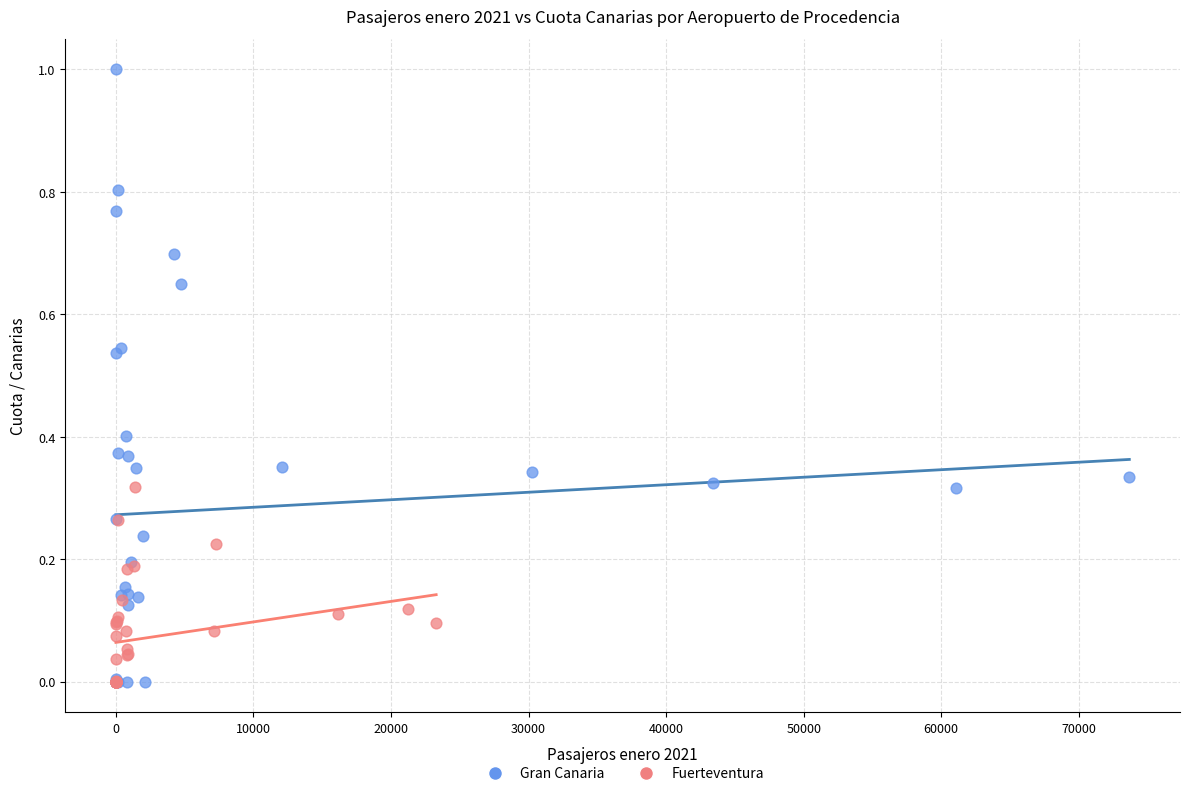

What are all the series names shown in the legend?

Gran Canaria, Fuerteventura